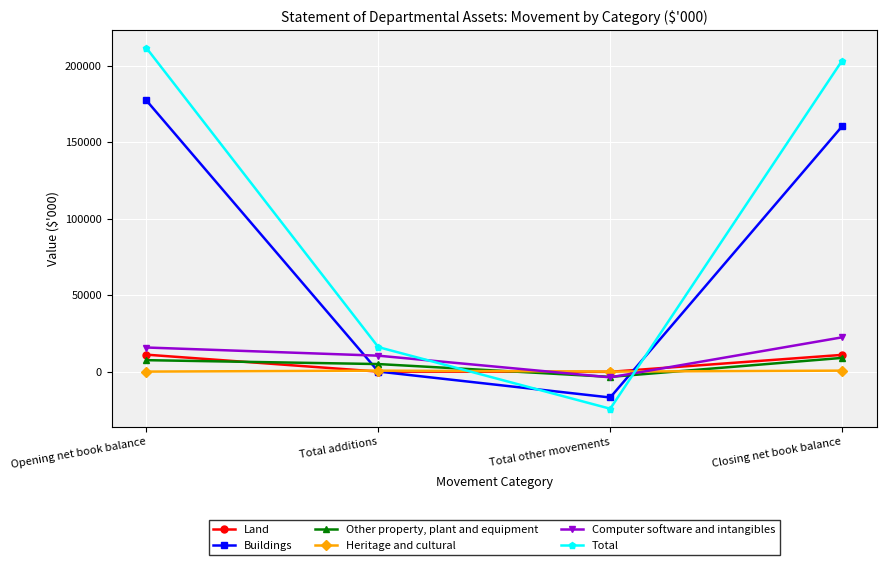

The Total series shows 203245 at Closing net book balance. True or false?

True